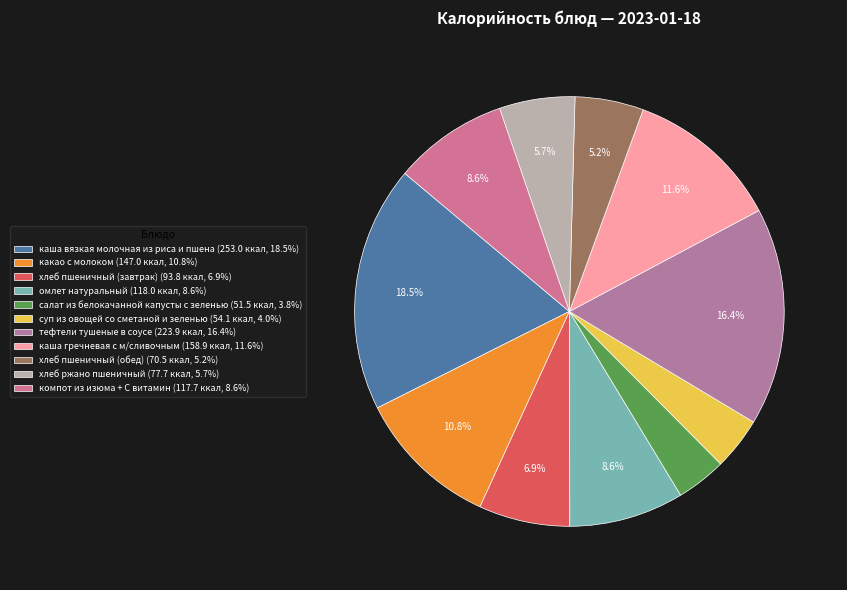

Between омлет натуральный and салат из белокачанной капусты с зеленью, which is larger?

омлет натуральный